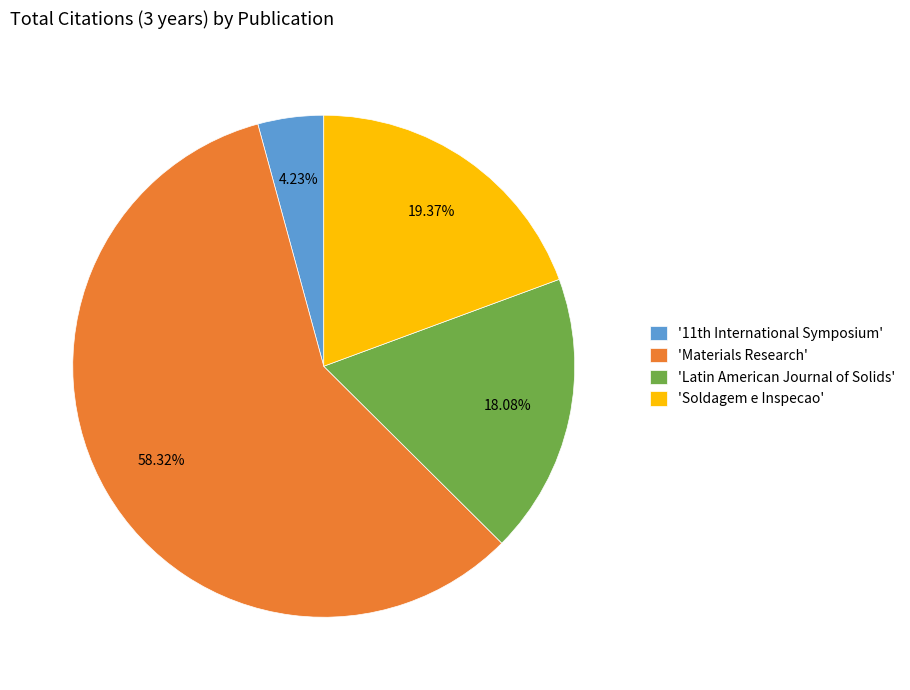

Is the sum of 'Materials Research' and 'Latin American Journal of Solids' greater than half?

Yes